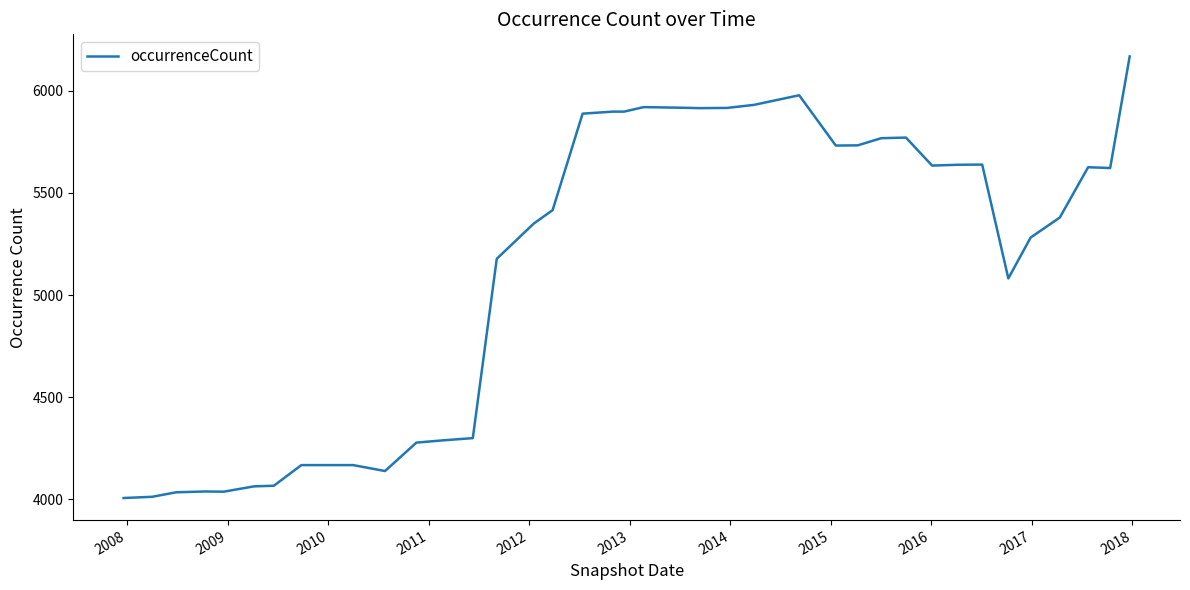

What is the greatest value displayed?

6167